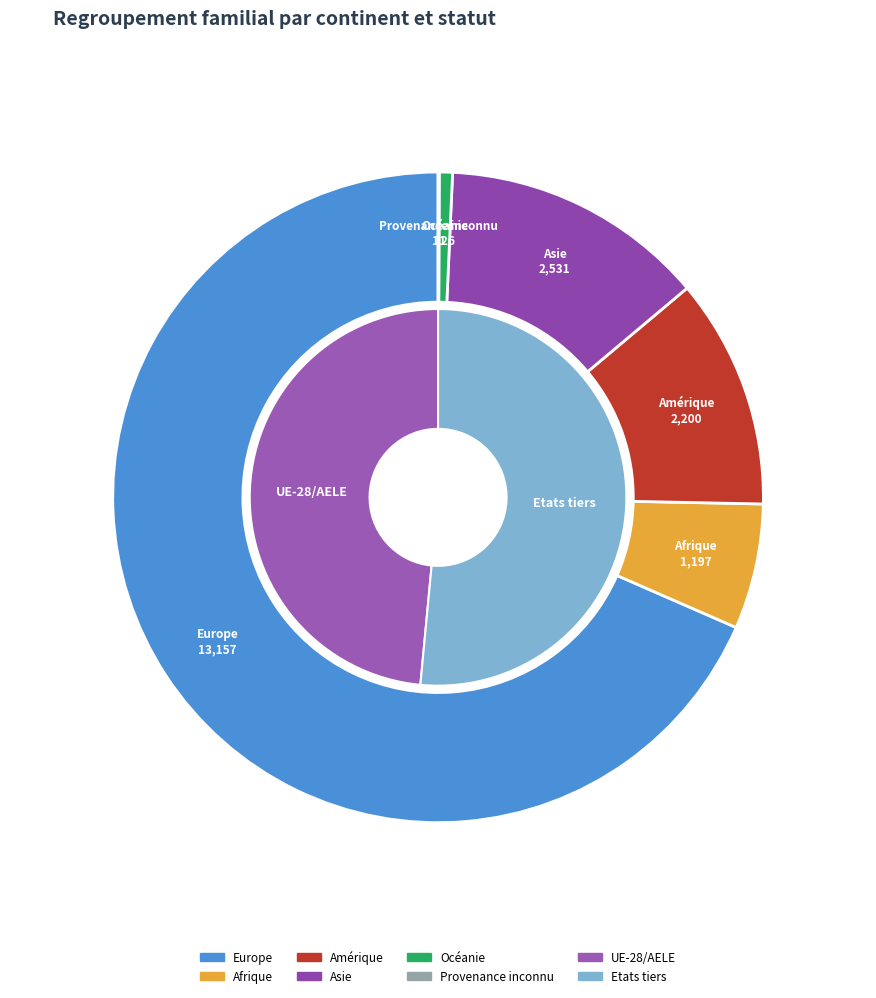

Rank the categories by value from lowest to highest.

Provenance inconnu, Océanie, Afrique, Amérique, Asie, Europe